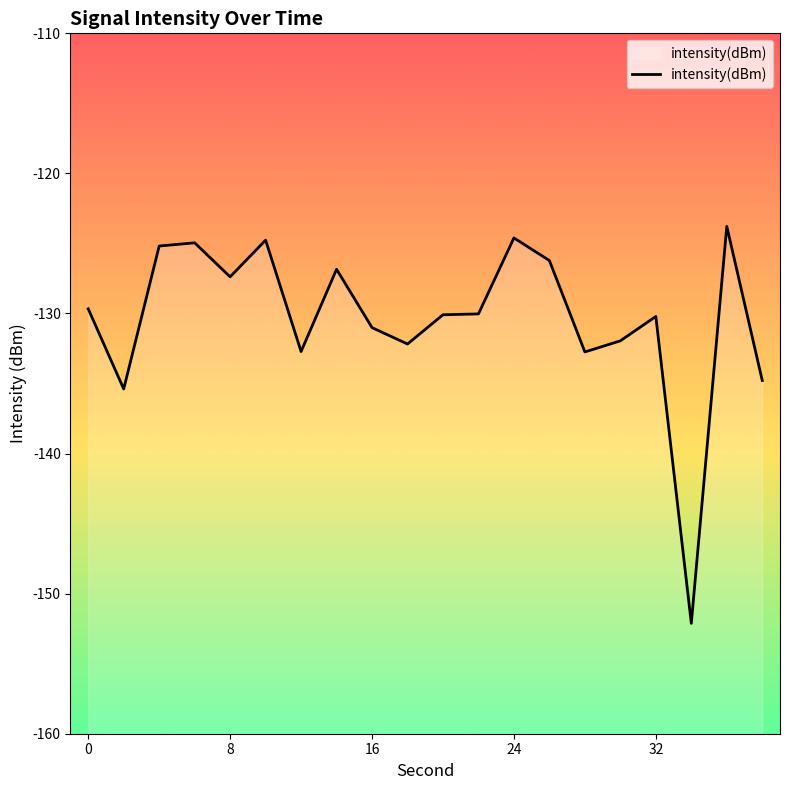

How many lines are shown in the chart?

1